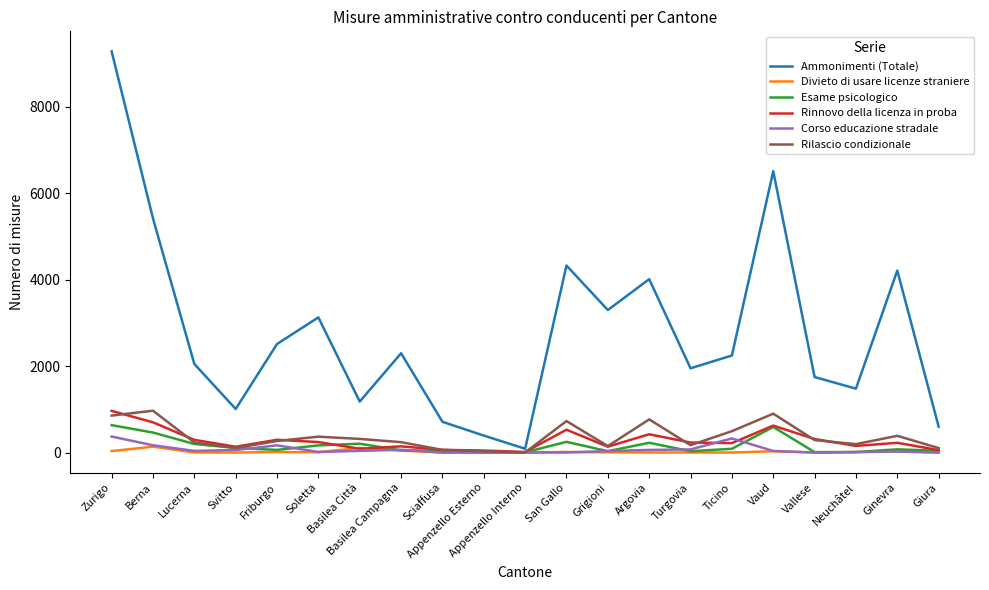

What is the highest value of the Rinnovo della licenza in proba series?

963